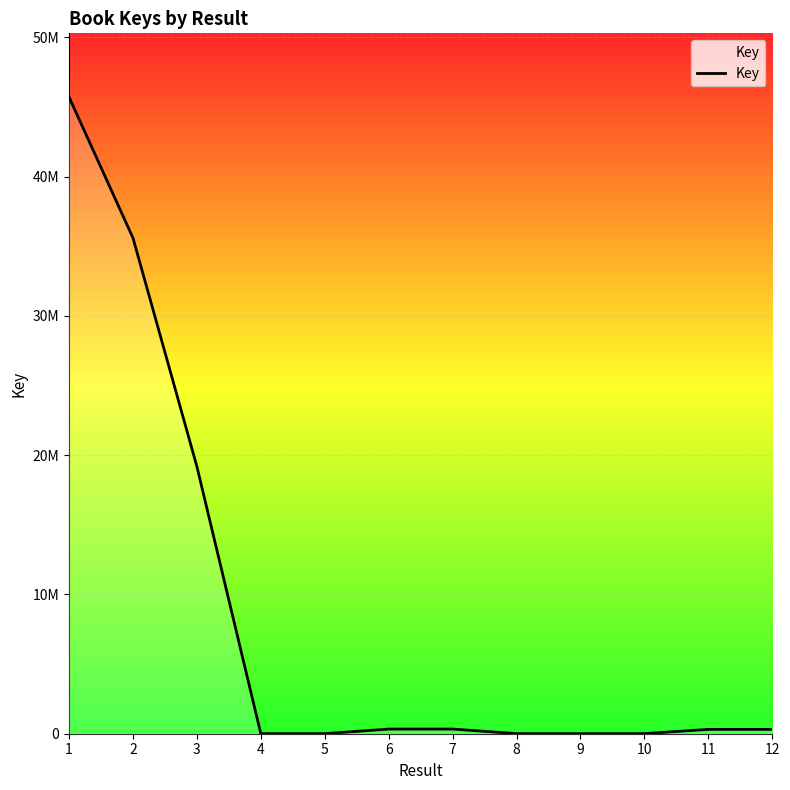

Is this an area chart (filled region under the line)?

Yes